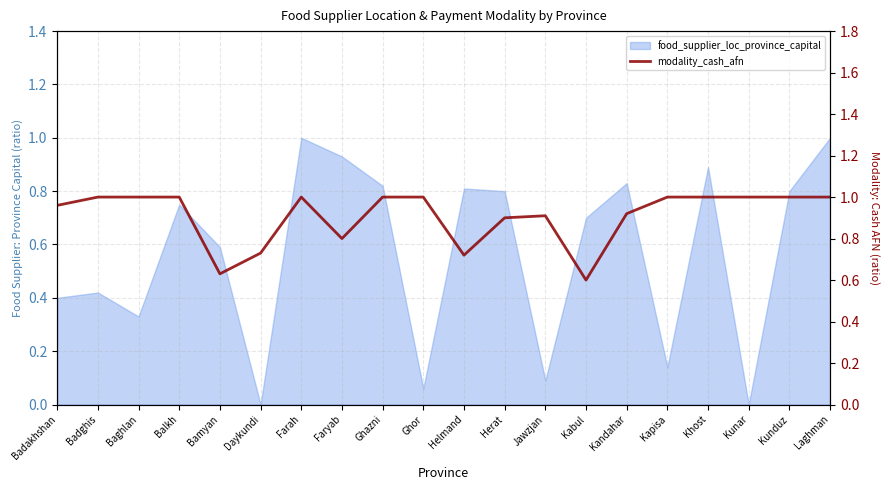

The chart shows a value of 1.0 at Badghis. True or false?

True